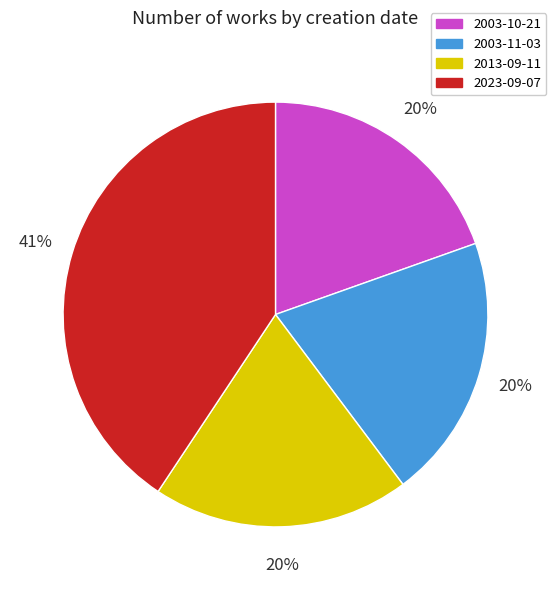

Which slice is the largest?

2023-09-07